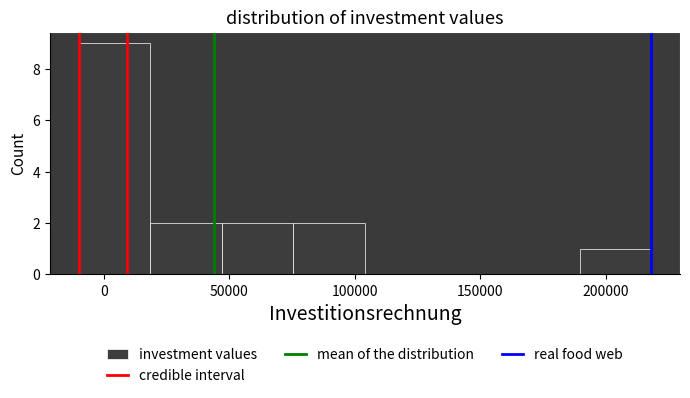

Reading left to right, list every bar in this chart as the range it spans on the x-axis followed by its height. Neither the bar edges nor the heights are printed on the chart, so give them approximately, as read against the axes.

-10000 to 20000: 9
20000 to 45000: 2
45000 to 75000: 2
75000 to 105000: 2
105000 to 135000: 0
135000 to 160000: 0
160000 to 190000: 0
190000 to 220000: 1